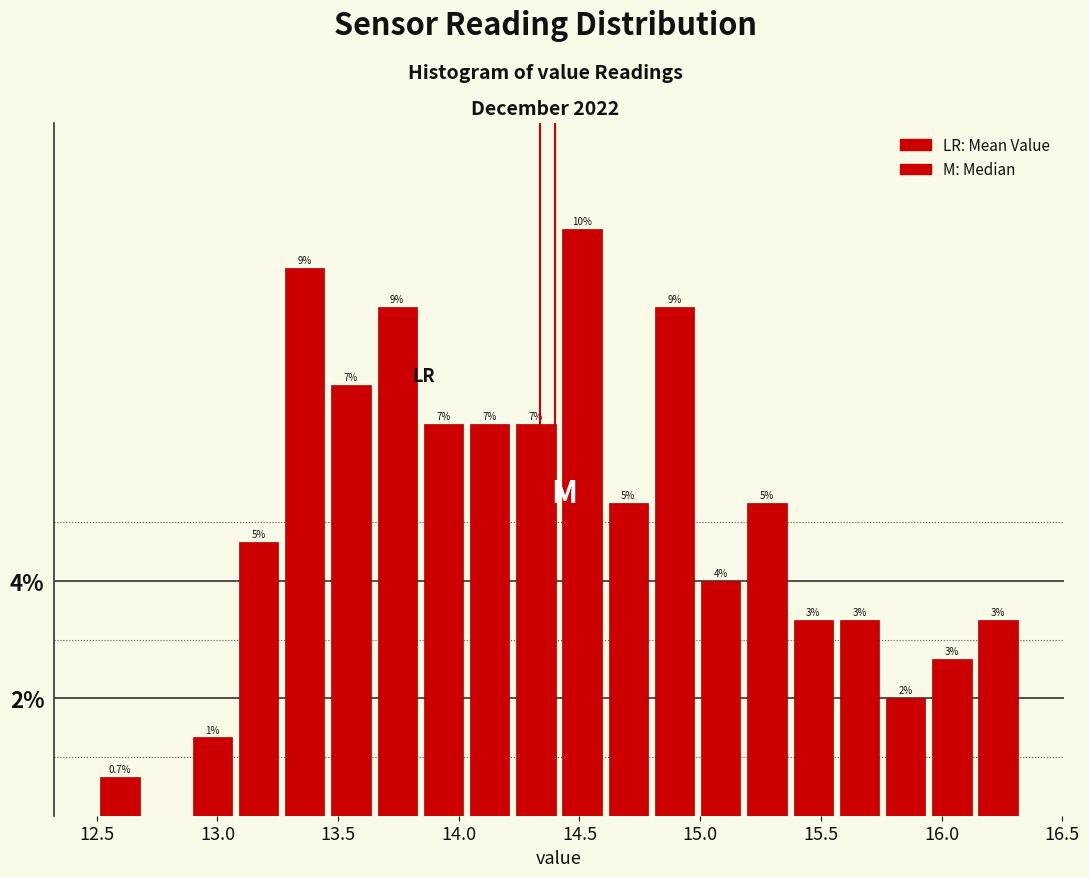

Read against the x-axis, roughly where is the centre of the tallest bar?

14.50